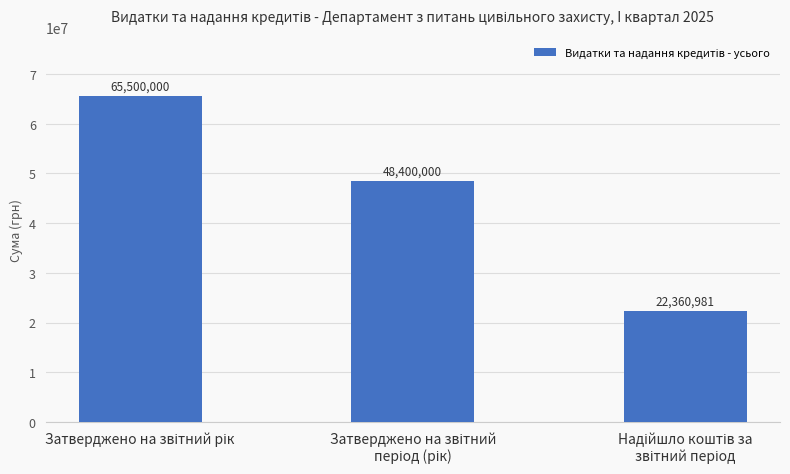

What is the maximum value shown in the chart?

65500000.0